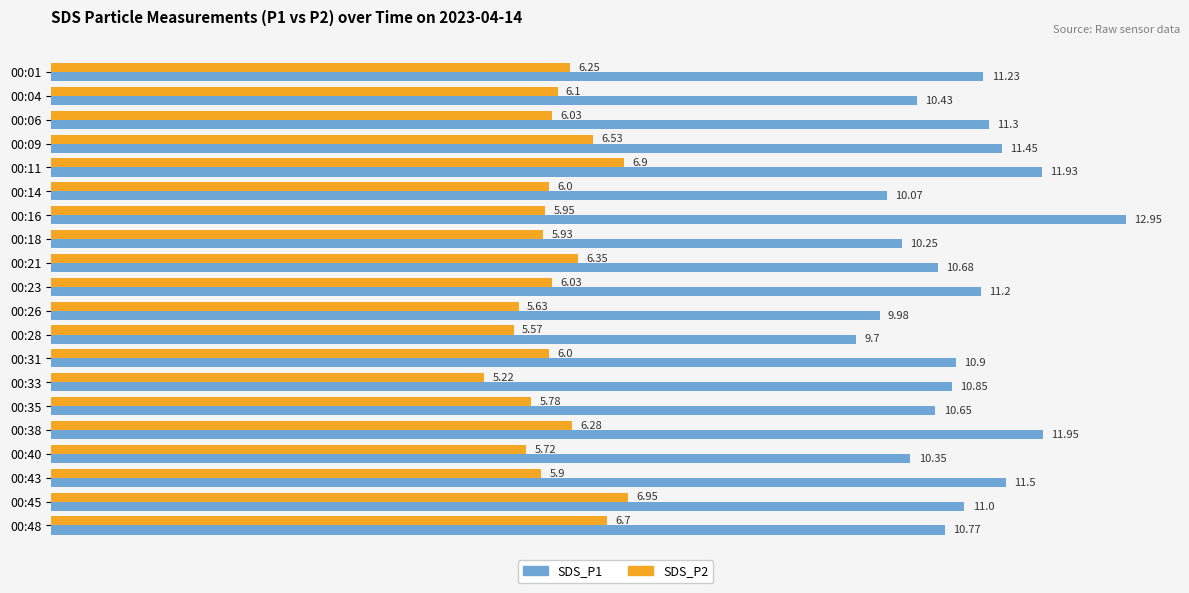

List the labels in order of SDS_P1 value, smallest first.

00:28, 00:26, 00:14, 00:18, 00:40, 00:04, 00:35, 00:21, 00:48, 00:33, 00:31, 00:45, 00:23, 00:01, 00:06, 00:09, 00:43, 00:11, 00:38, 00:16